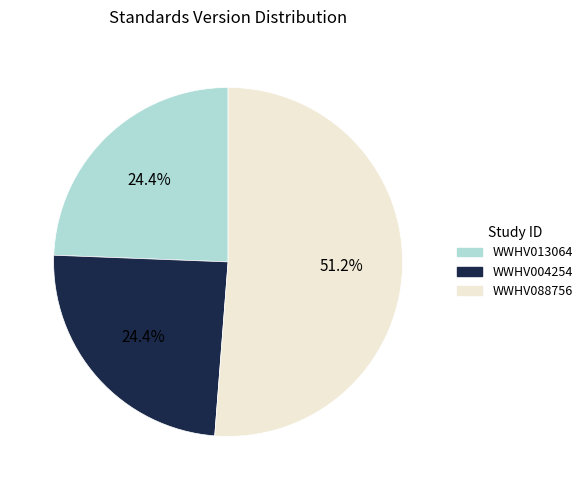

The WWHV004254 slice represents 24% of the pie. True or false?

True